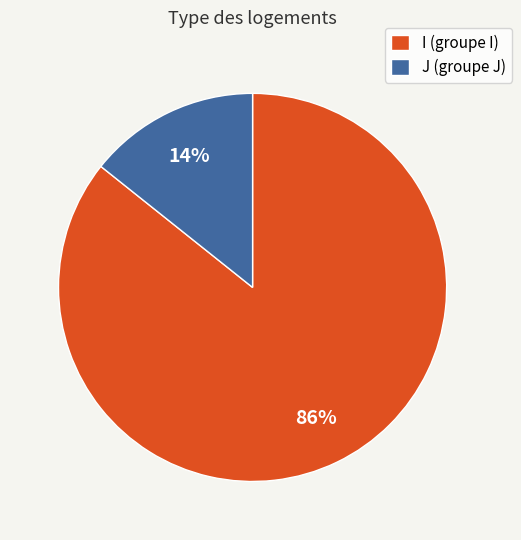

To the nearest percent, what percentage of the pie is J?

14%